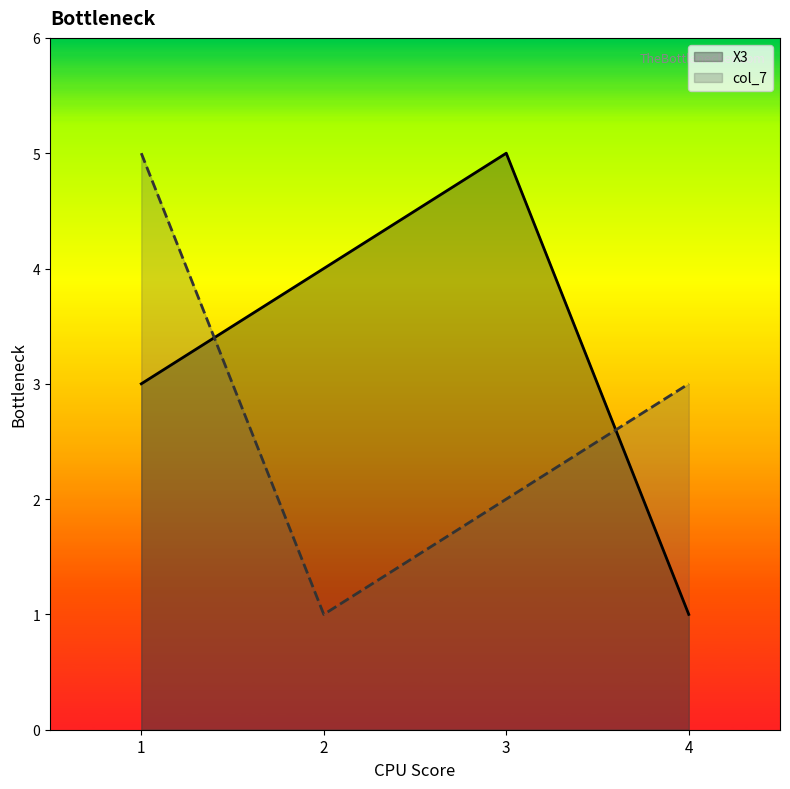

Is it true that X3 equals 1.0 at 4?

True